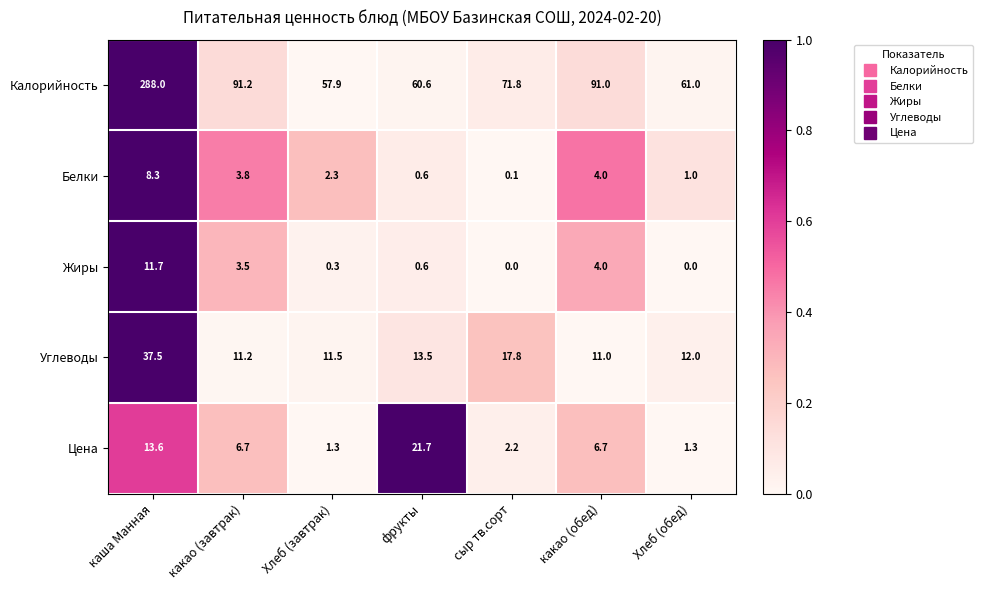

The value of Калорийность at каша Манная is 104.9. True or false?

False